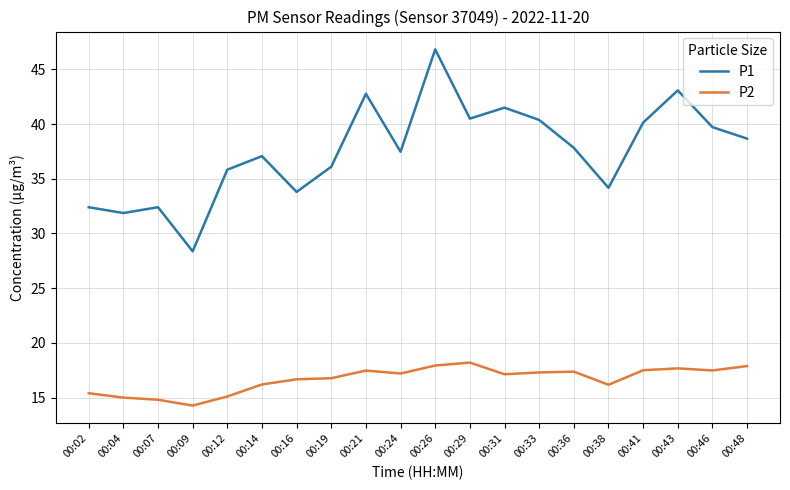

The P1 series shows 22.0 at 00:31. True or false?

False